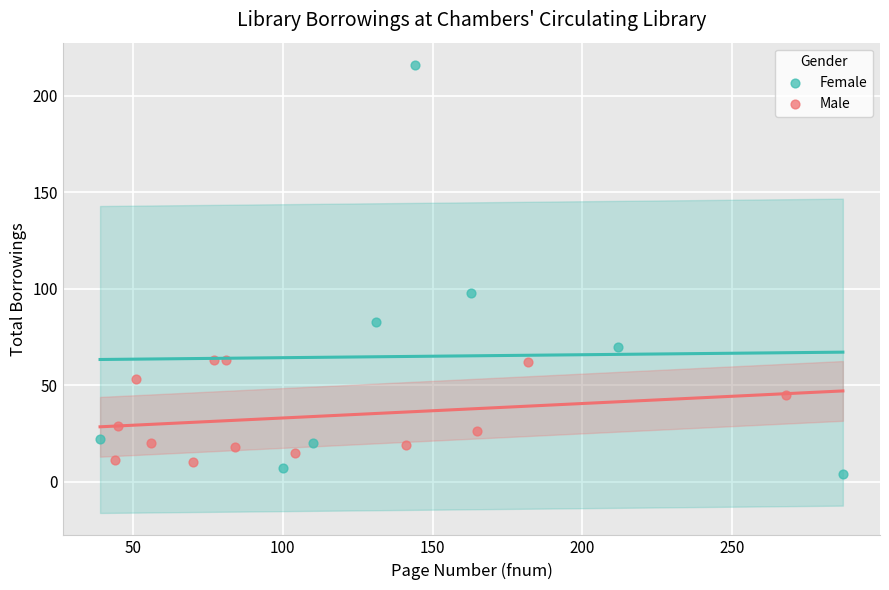

What are all the series names shown in the legend?

Female, Male